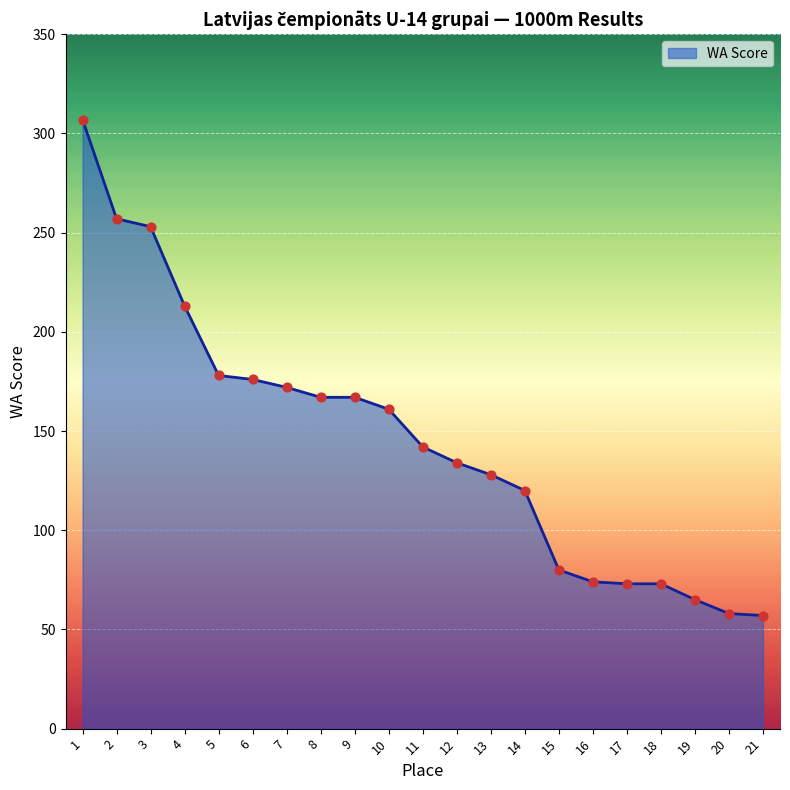

What is the ratio of the value at 3 to the value at 6?

1.4